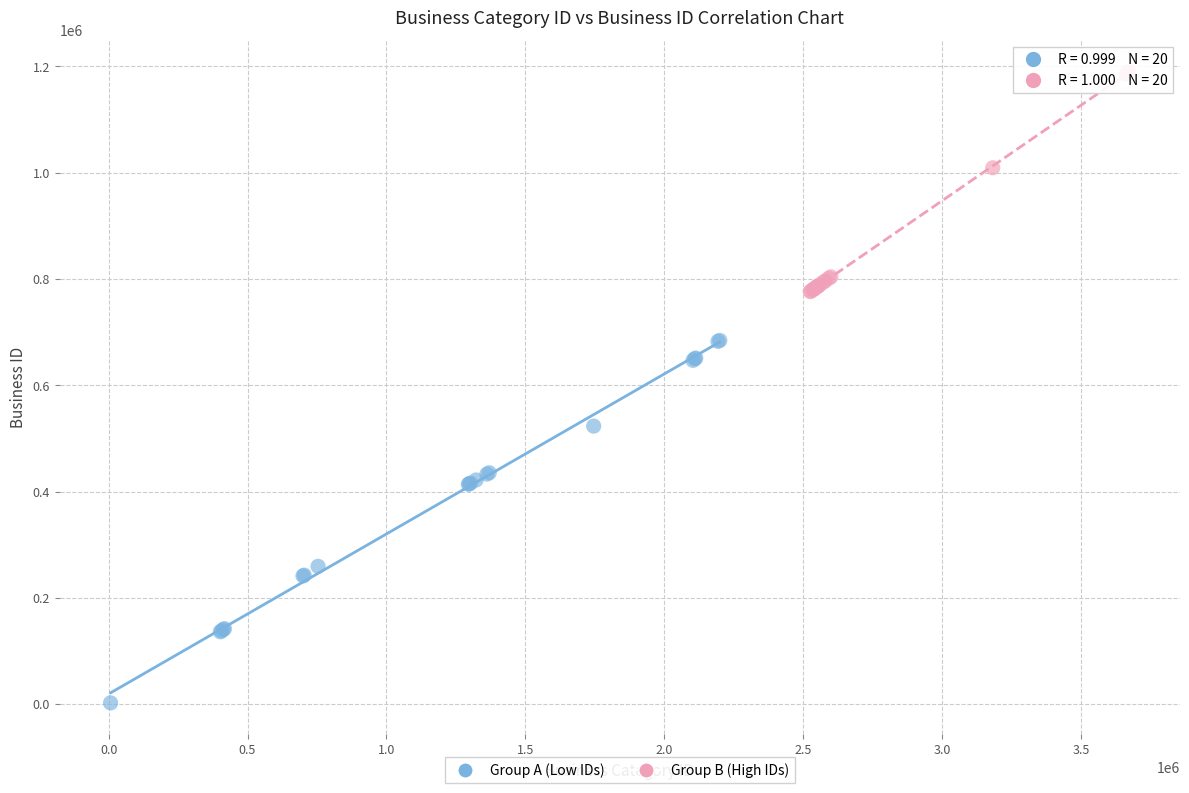

Which series contains the highest Y value?

Group B (High IDs)